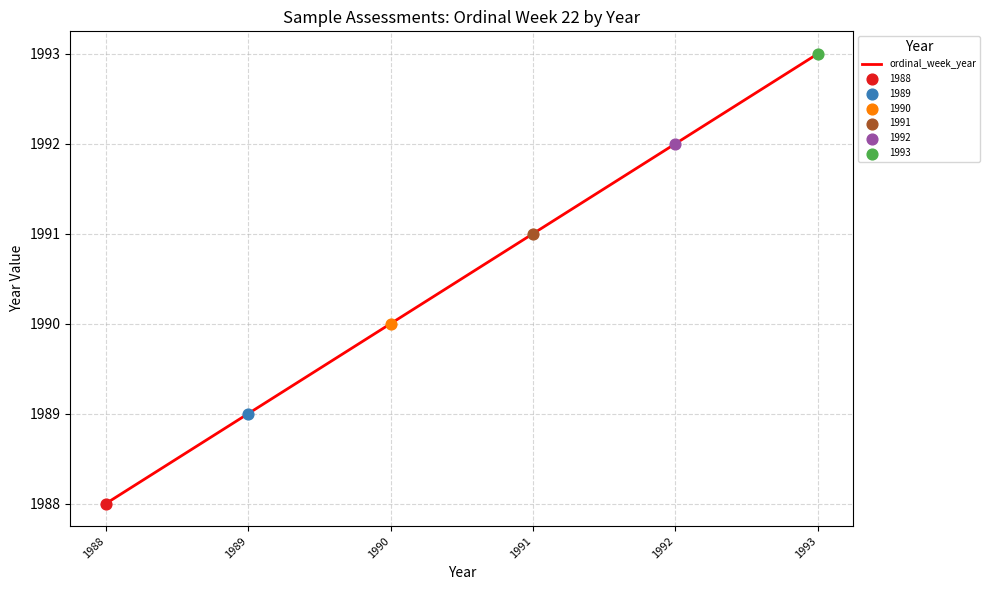

What is the ratio of the value at 1991 to the value at 1989?

1.0